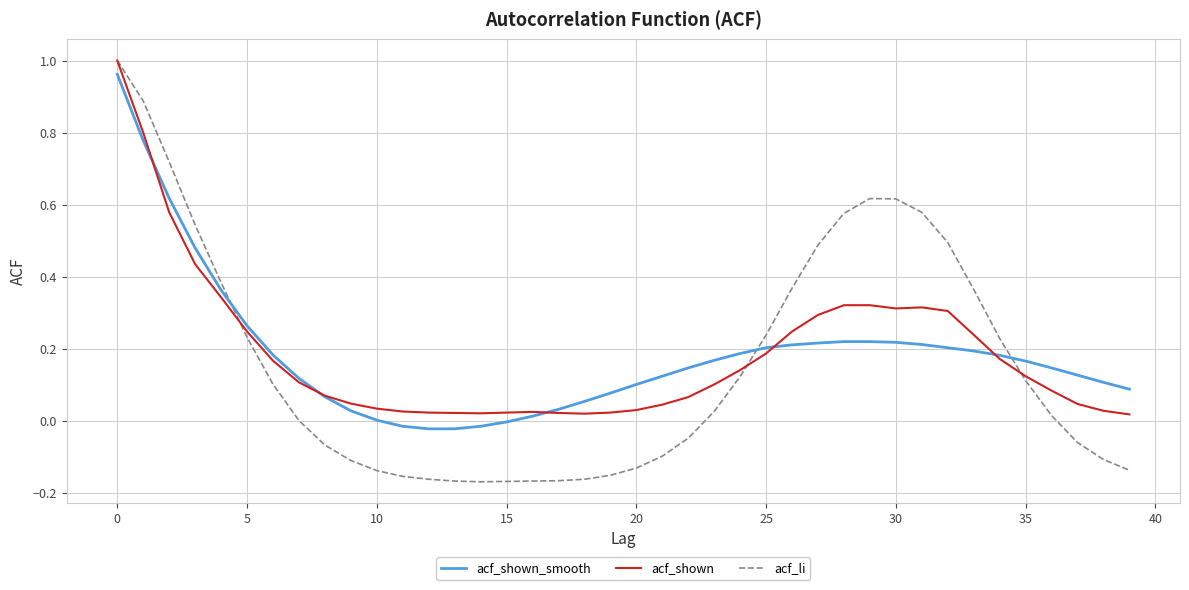

Which series has the largest range (max minus min)?

acf_li